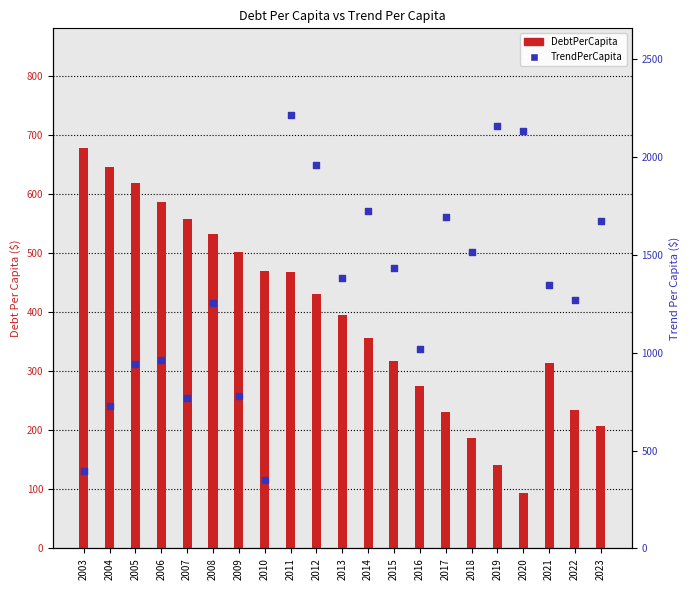

Which series has the widest spread of Y values?

TrendPerCapita